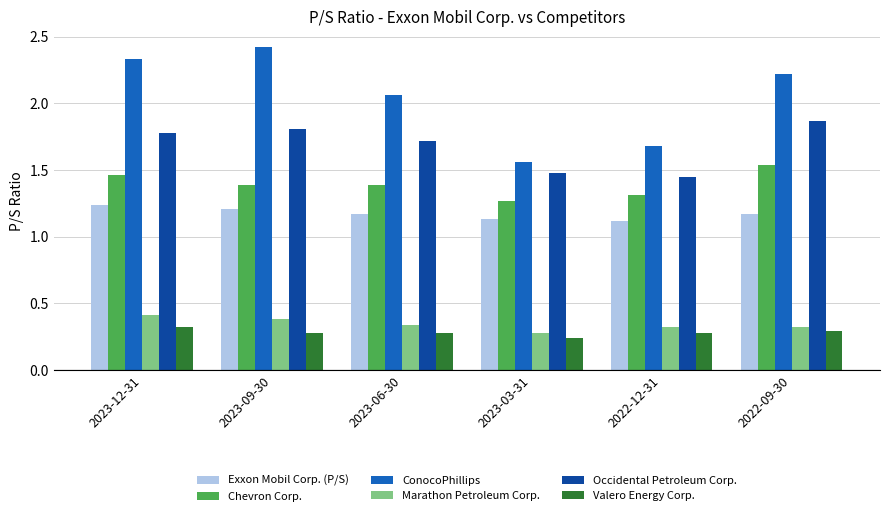

Which series has the largest total across all categories?

ConocoPhillips